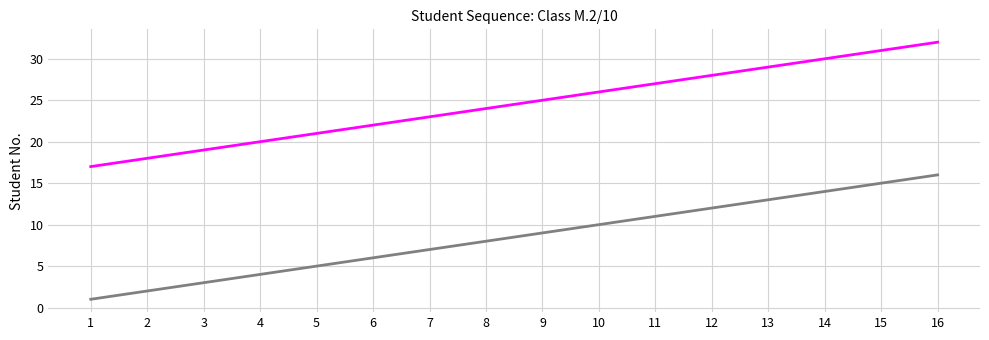

At which category is the sum across all series the highest?

16